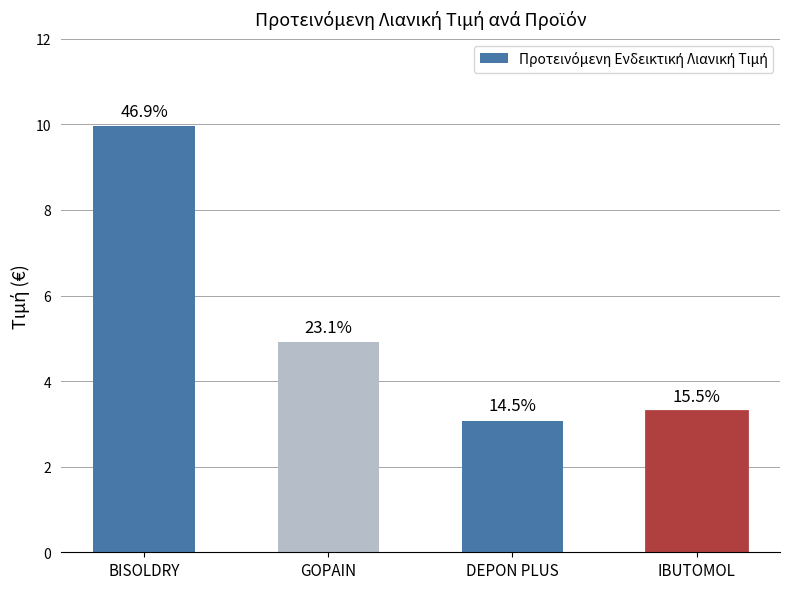

The chart shows a value of 1.0 at DEPON PLUS. True or false?

False